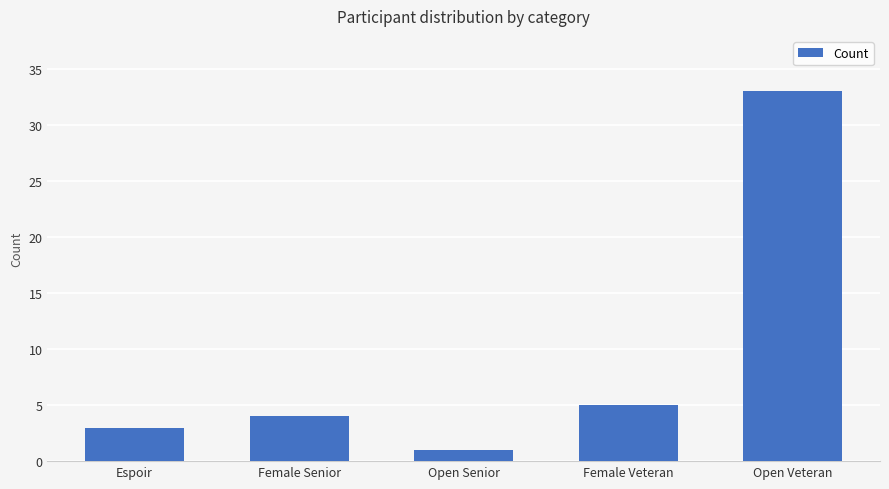

What is the maximum value shown in the chart?

33